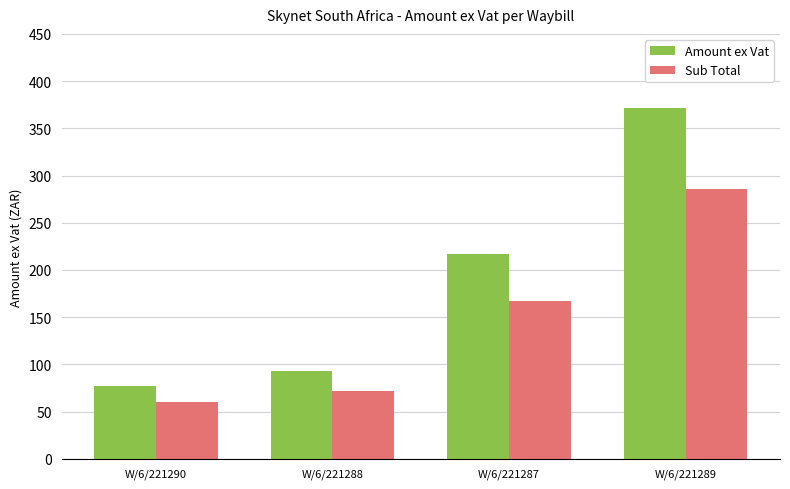

Which category has the lowest value across all series?

W/6/221290